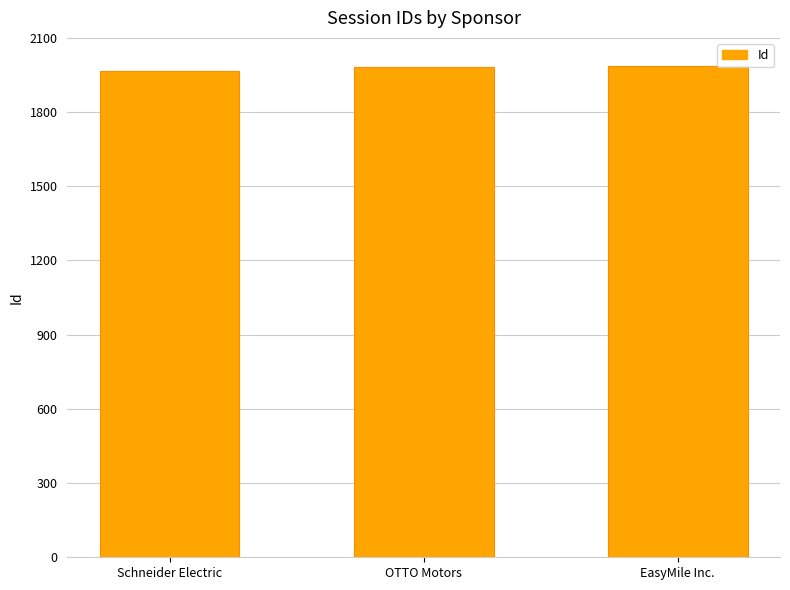

What is the average value?

1977